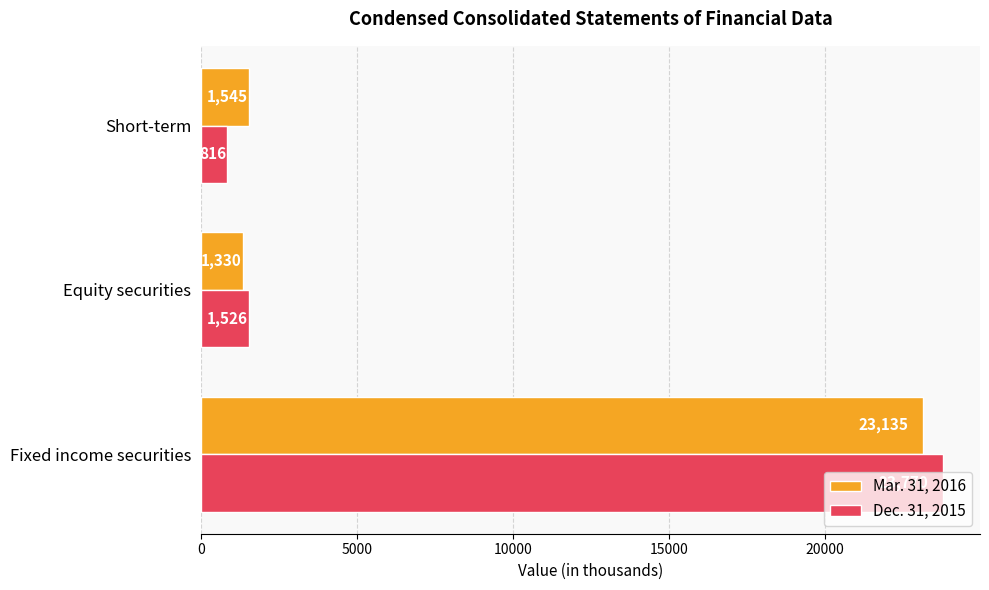

How many categories are shown in the chart?

3